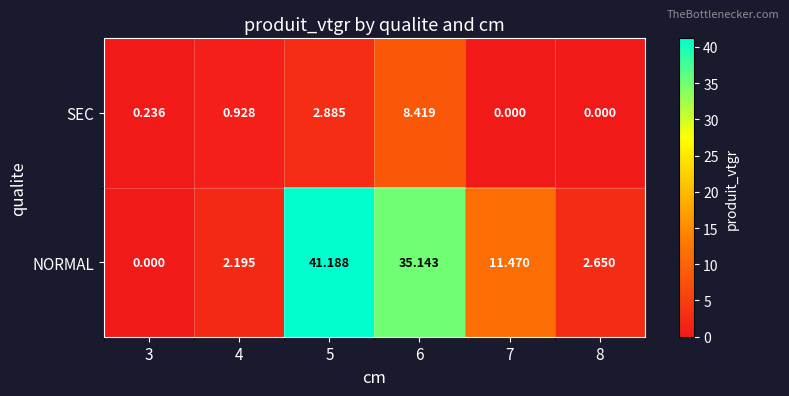

Which series has the widest spread of values?

NORMAL